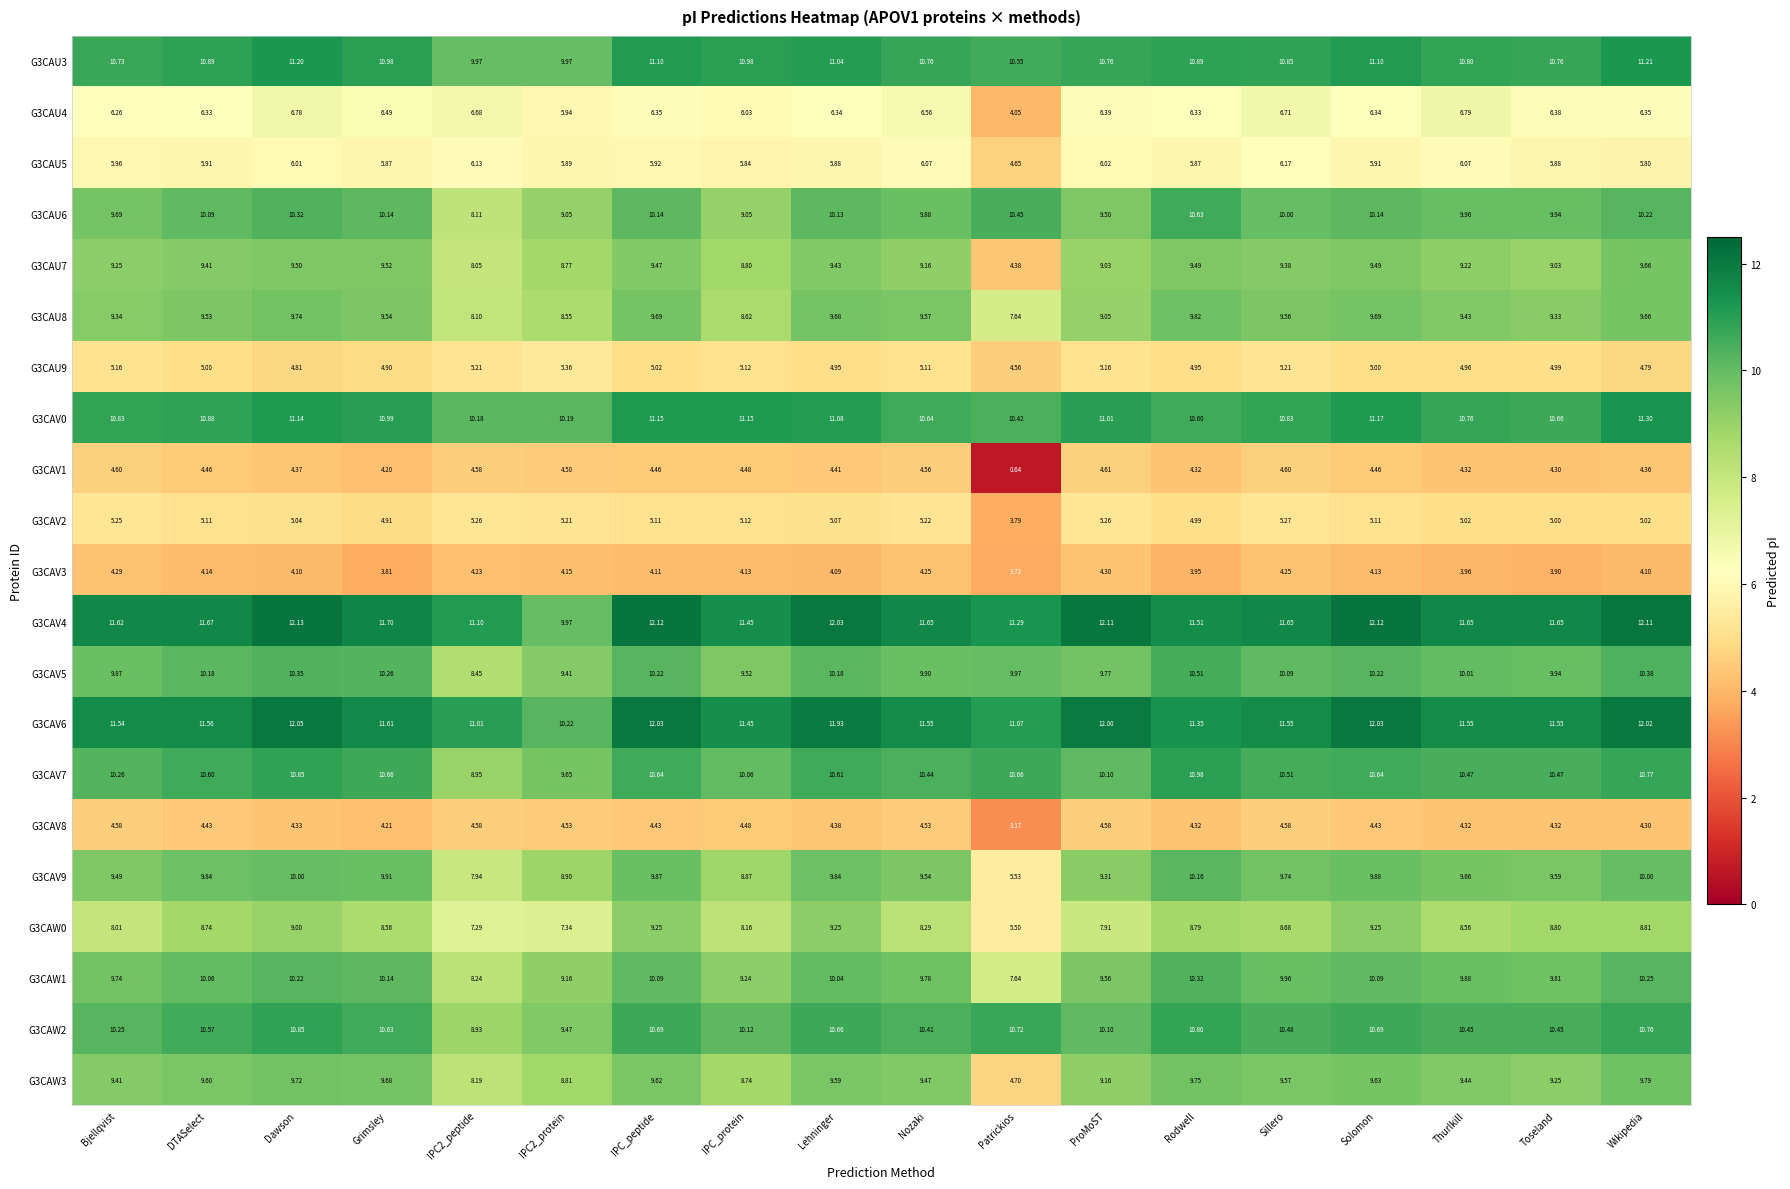

Where does the G3CAU6 series first go above 10?

DTASelect